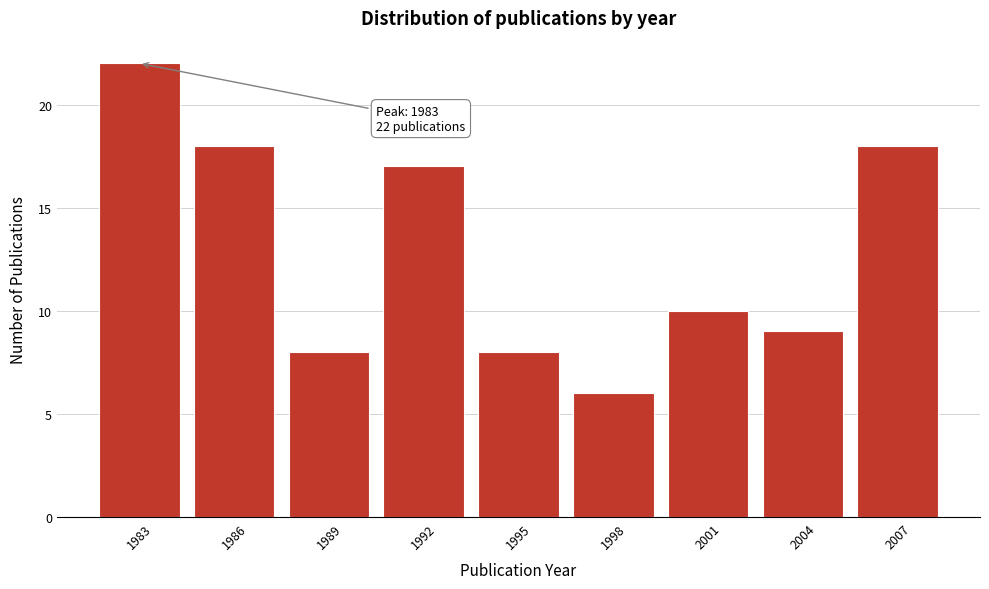

Reading right to left, transcribe all the data shown in this chart.

2007=18	2004=9	2001=10	1998=6	1995=8	1992=17	1989=8	1986=18	1983=22